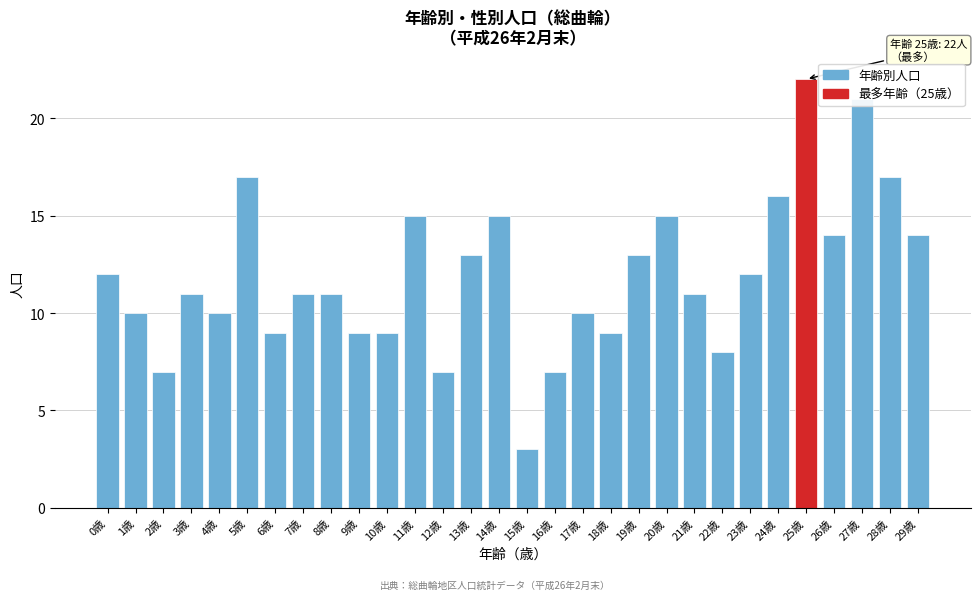

What is the label of the 28th bar from the left?

27歳